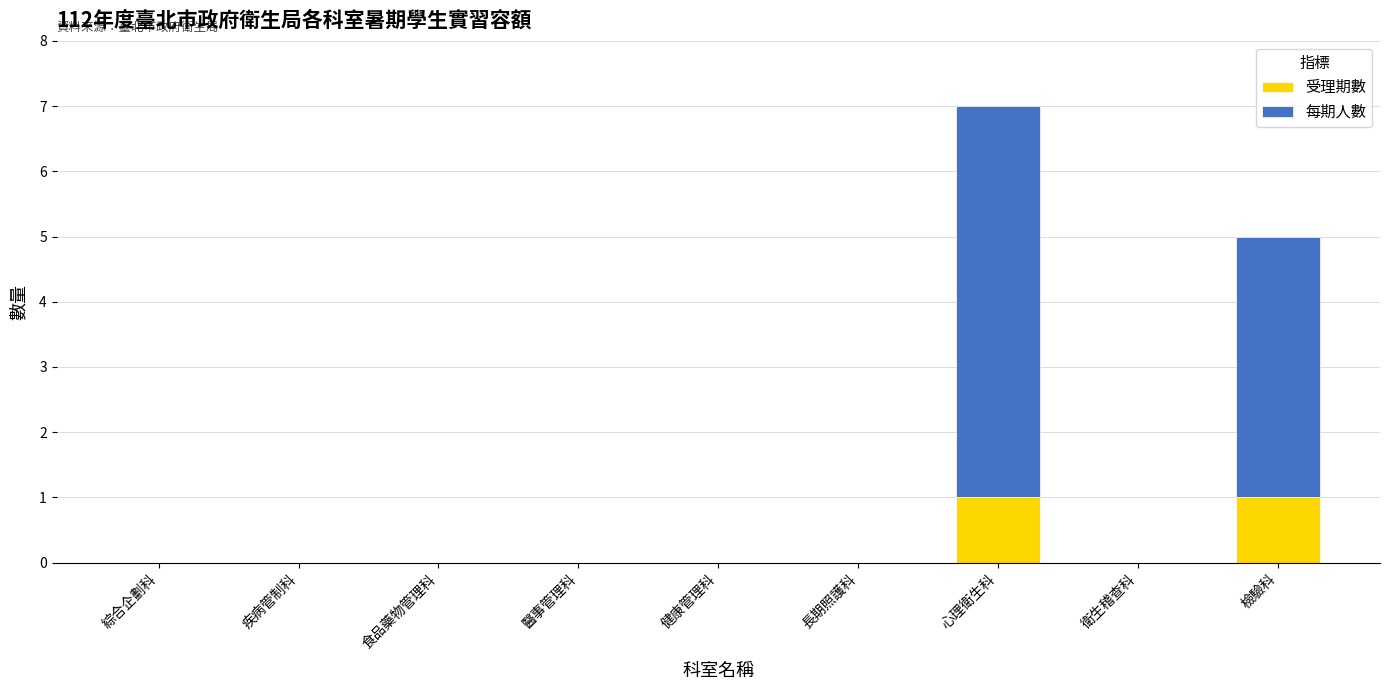

What is the total value across all series at 檢驗科?

5